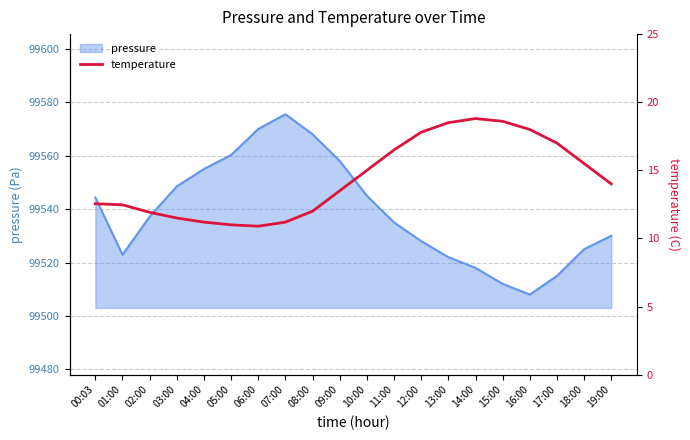

What is the label of the 18th point from the left?

17:00